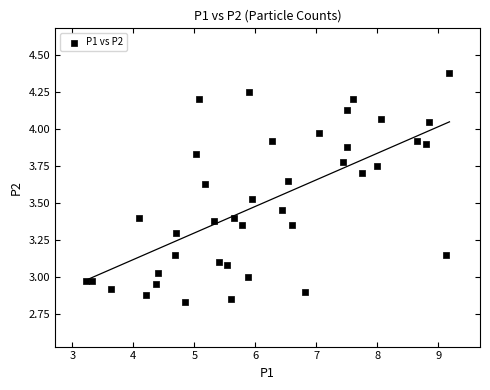

What is the range of X values (max minus min)?

6.0